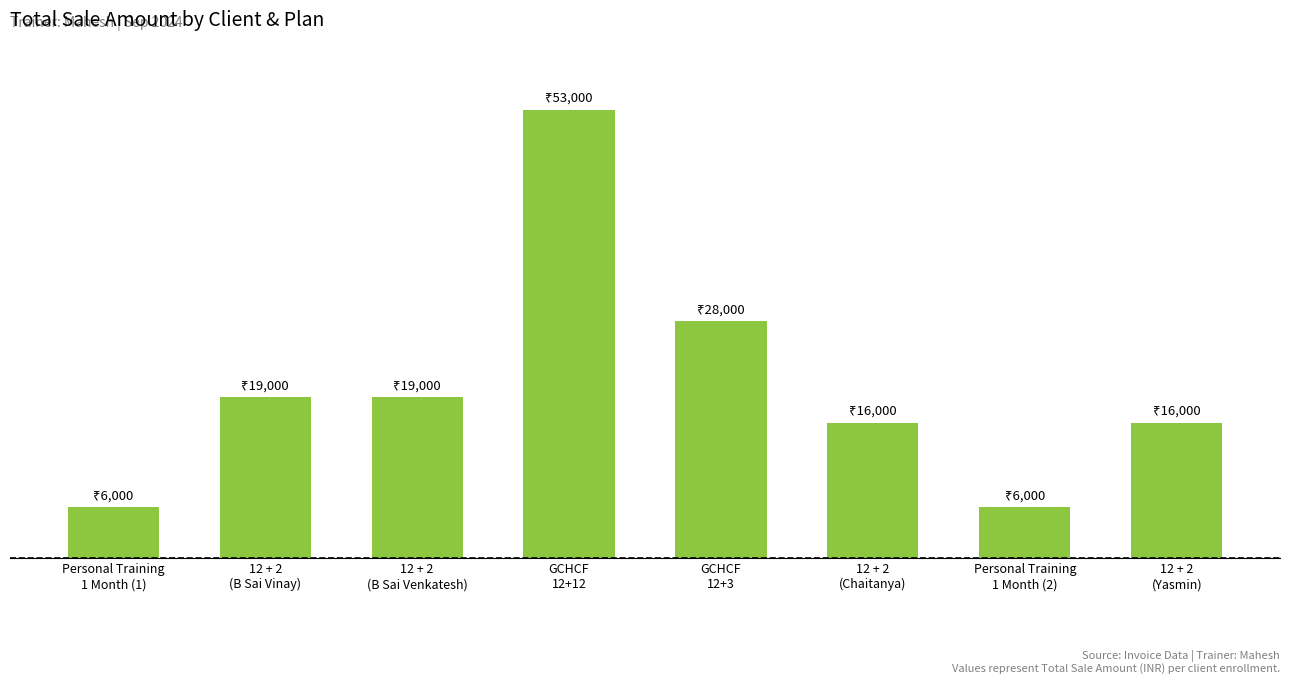

What is the ratio of the value at GCHCF
12+12 to the value at 12 + 2
(B Sai Vinay)?

2.8